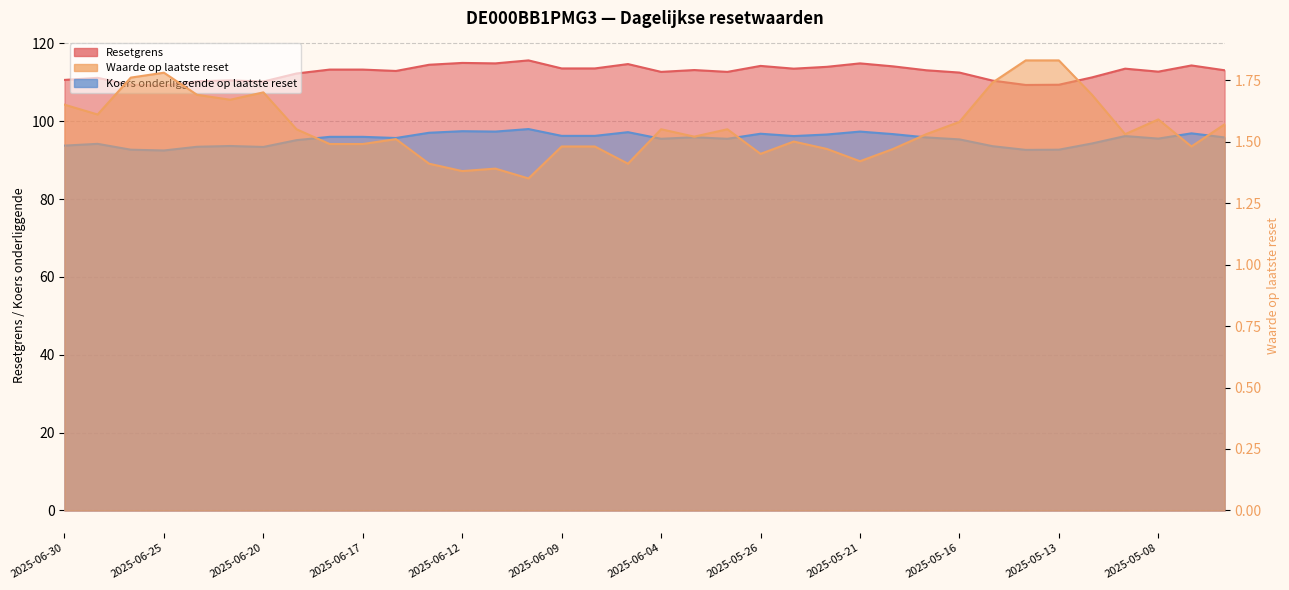

What is the sum of all Resetgrens values?

3435.6